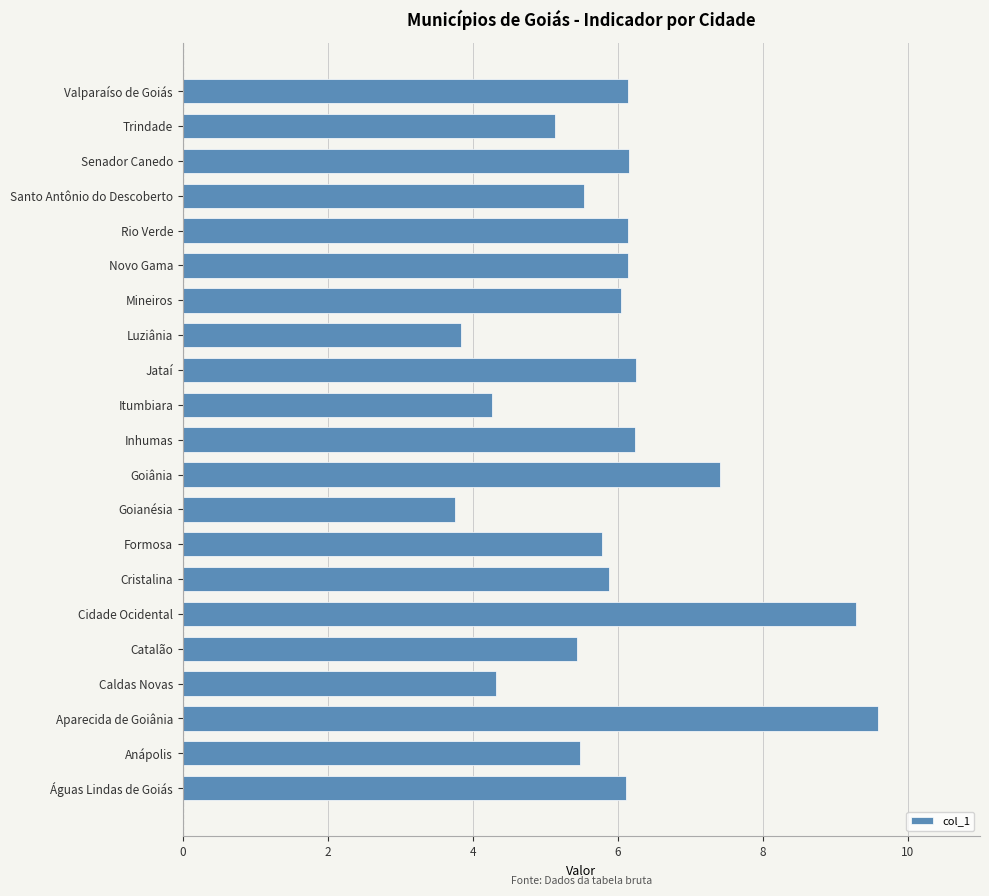

Approximately how many times larger is the value at Luziânia compared to Águas Lindas de Goiás?

0.6